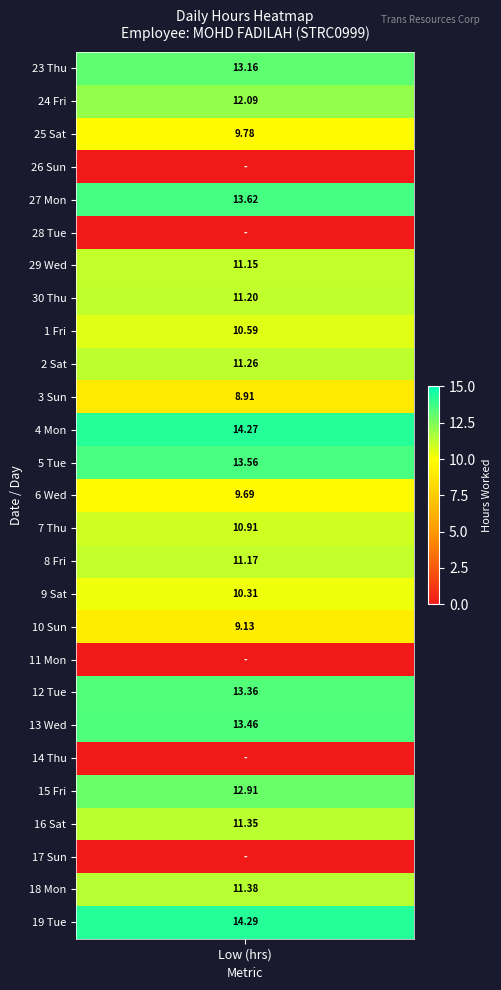

At which category does the chart reach its minimum across all series?

26_Sun